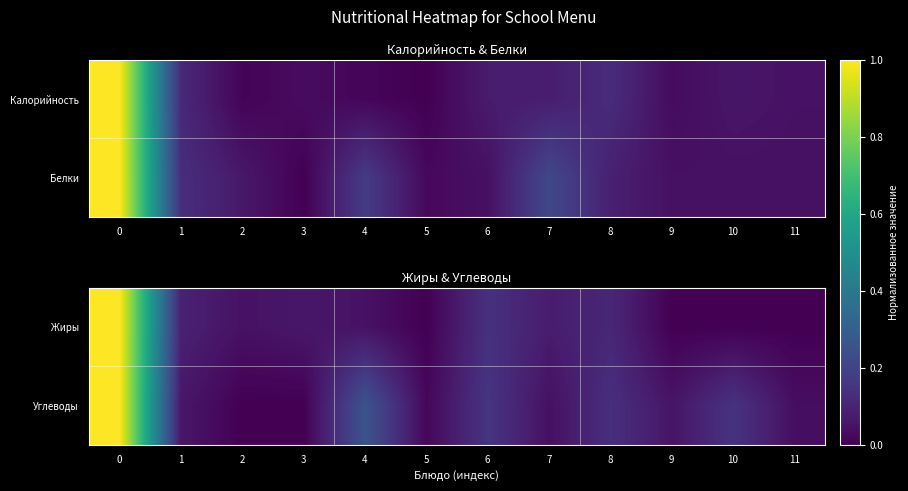

Read the Углеводы value at 4.

0.3